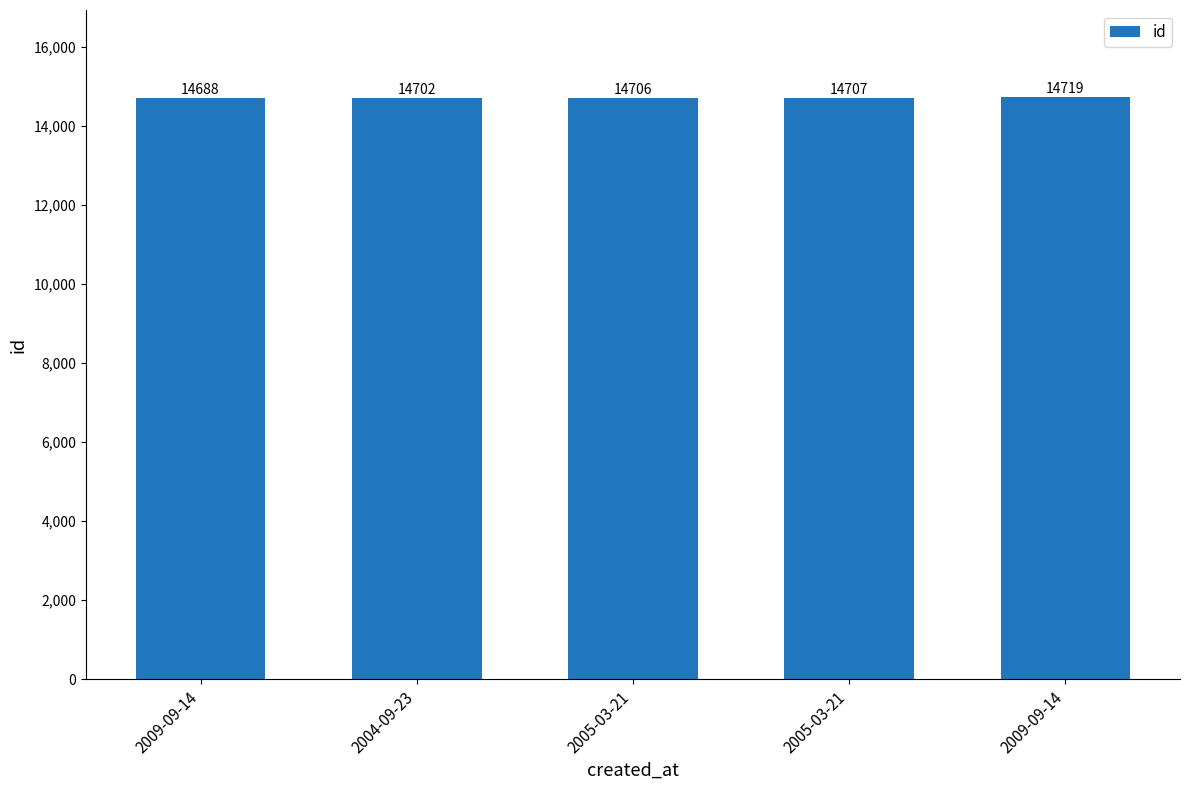

Where is the data nearest to the value 14703?

2004-09-23